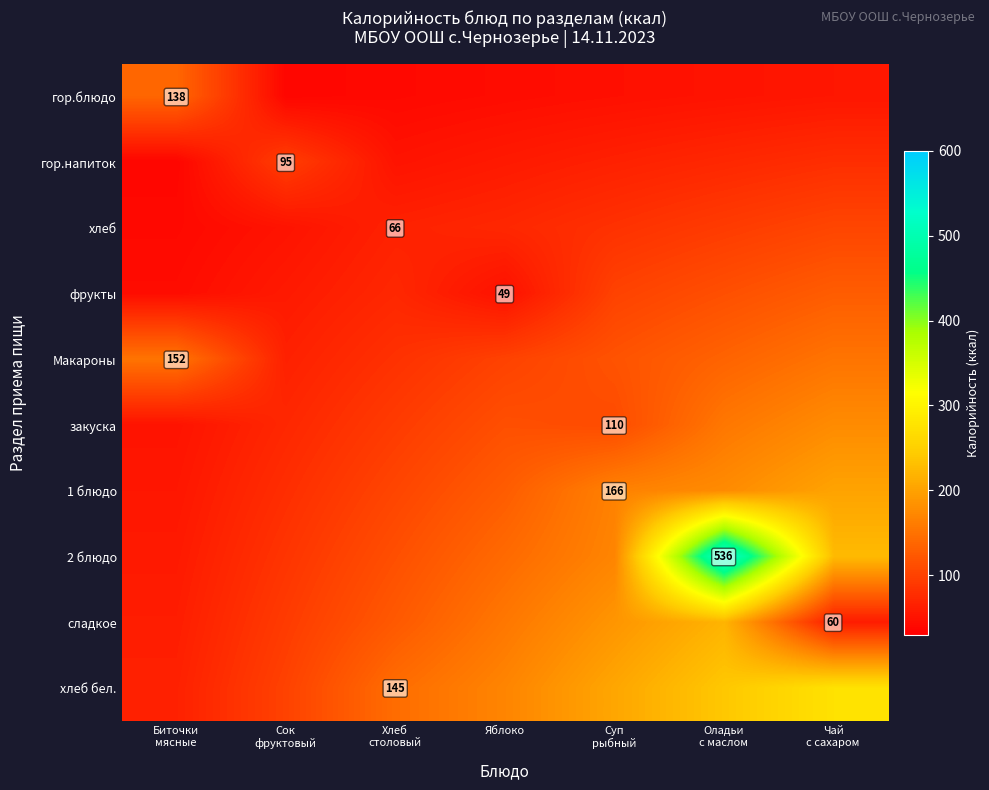

The фрукты series shows 49.0 at Яблоко. True or false?

True